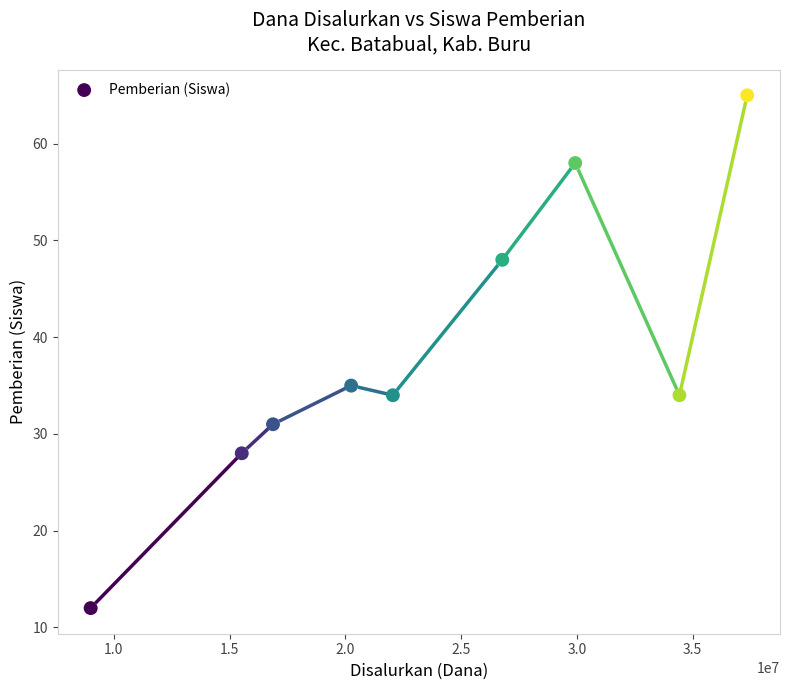

What is the range of X values (max minus min)?

28350000